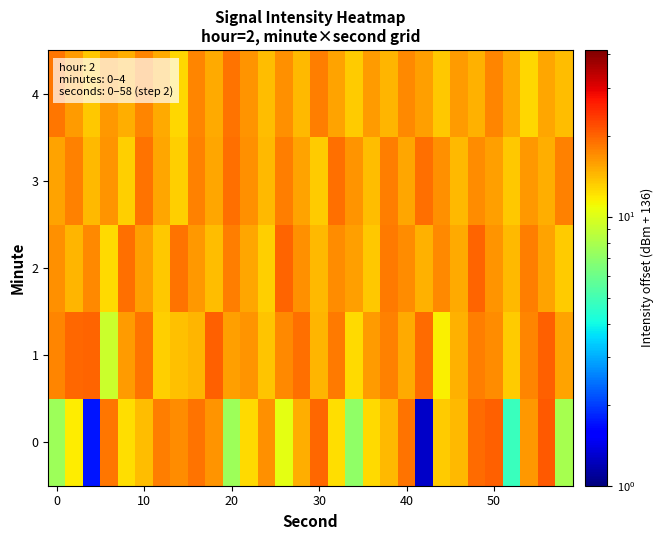

List the series in order of their peak value, lowest first.

4, 3, 2, 1, 0